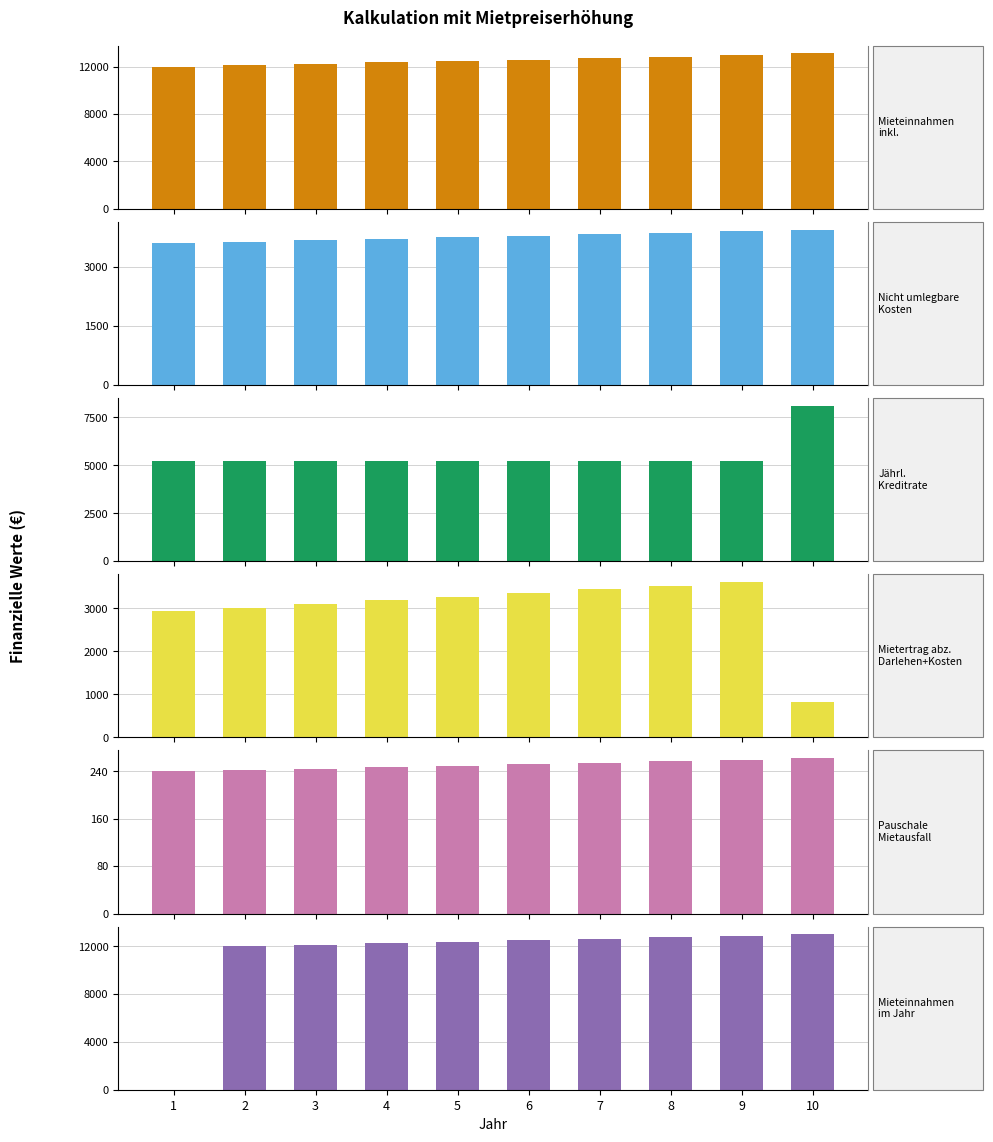

What is the difference between the Mieteinnahmen inkl. Mietpreiserhoehung values at 6 and 2?

492.1